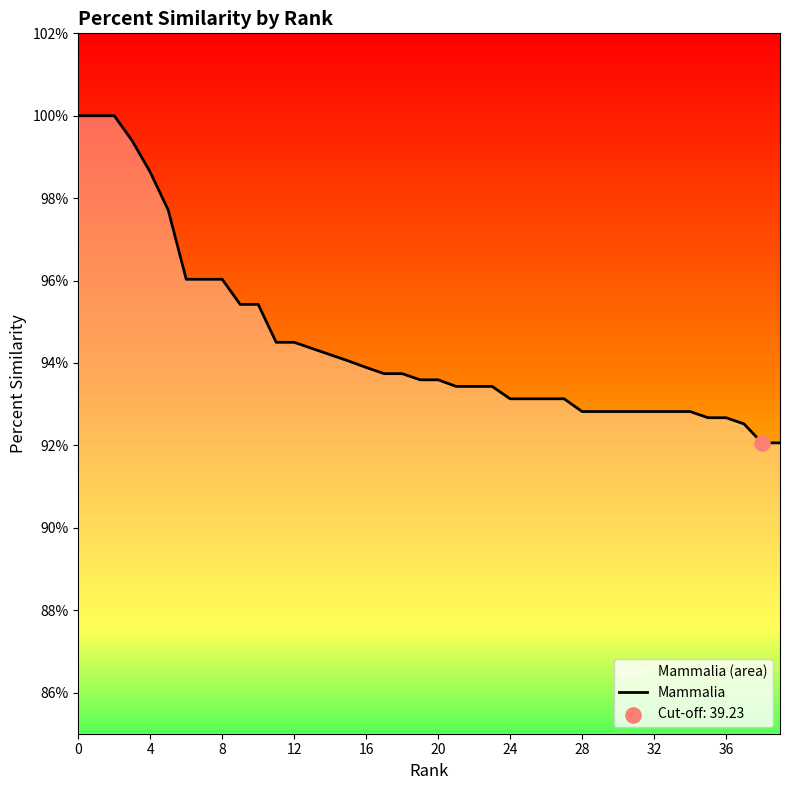

Which has a higher value, 39 or 15?

15